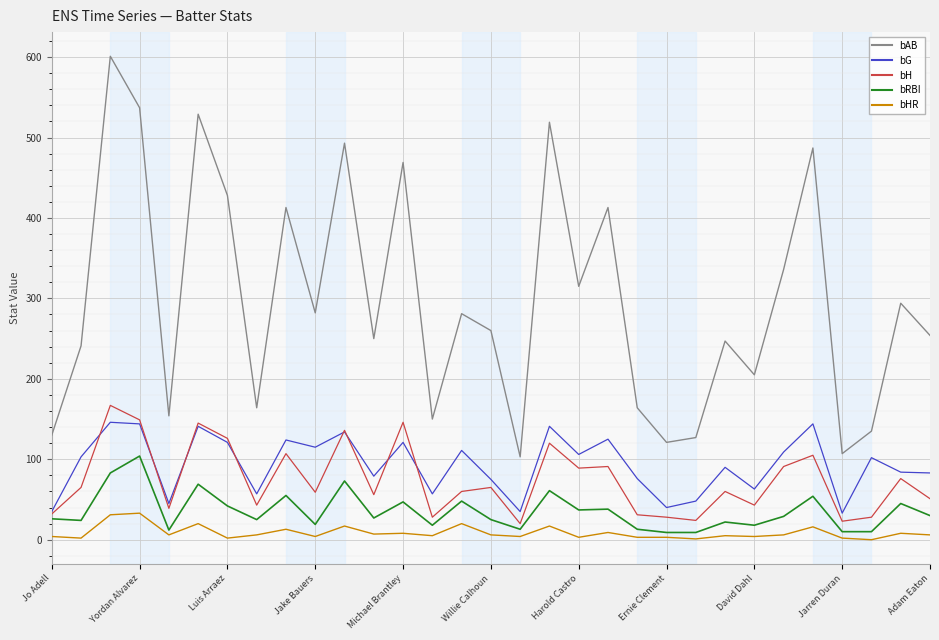

Which series has the widest spread of values?

bAB